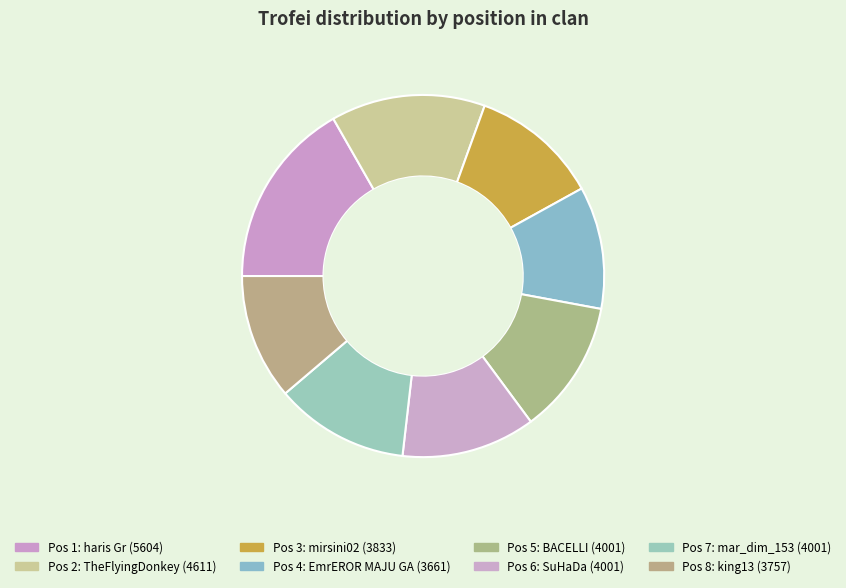

Which category has the smallest portion of the pie?

4